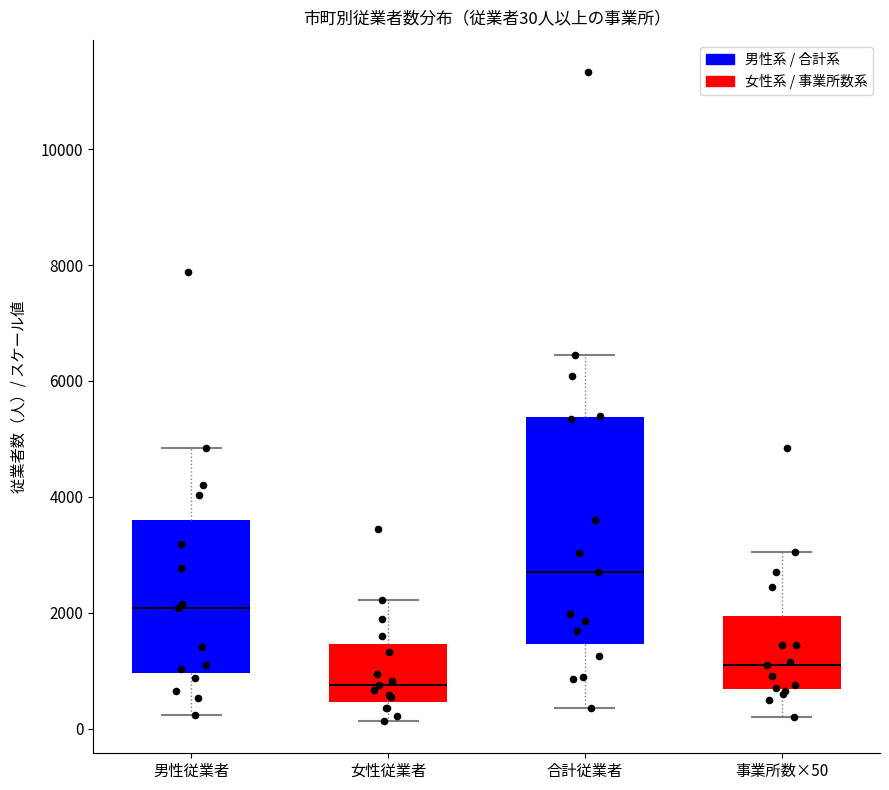

Which box's median line is the highest?

合計従業者